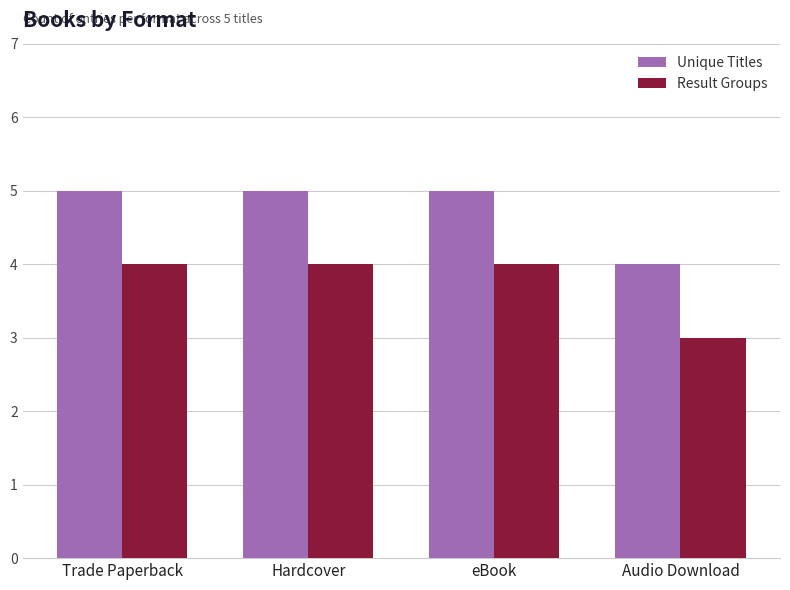

What is the value of the Result Groups bar at the 4th from the left?

3